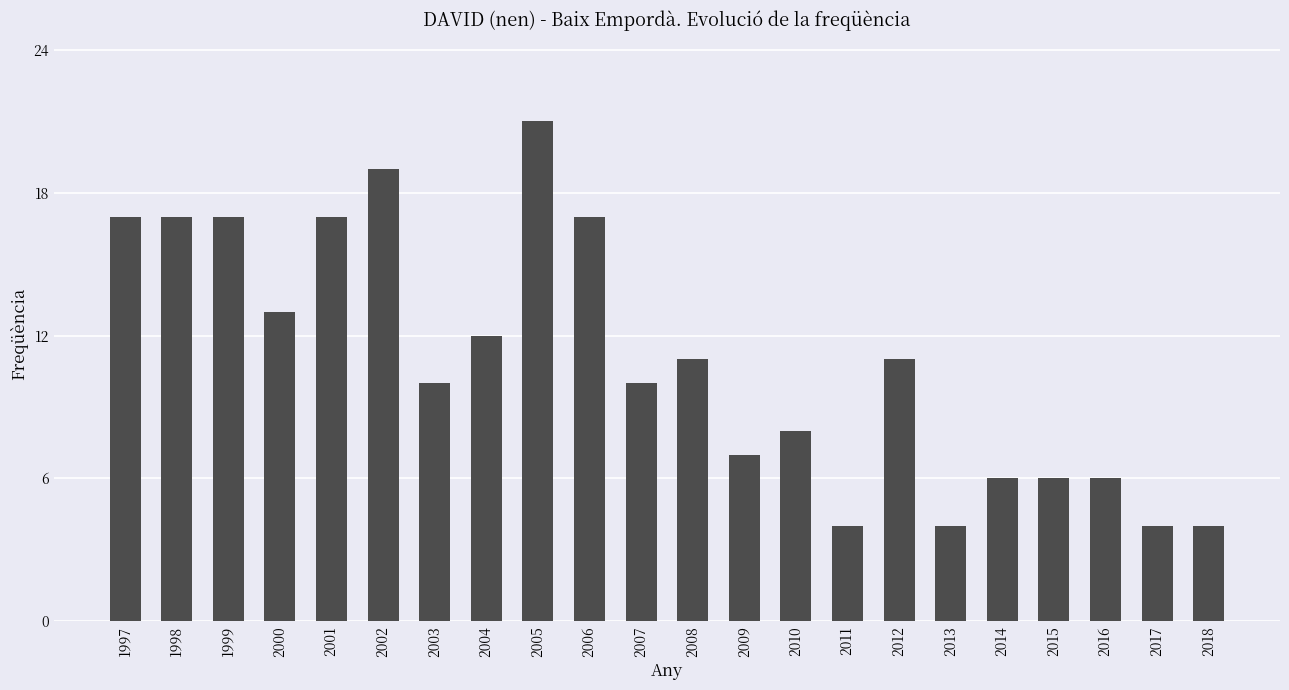

Reading right to left, list all the values displayed in this chart.

4	4	6	6	6	4	11	4	8	7	11	10	17	21	12	10	19	17	13	17	17	17